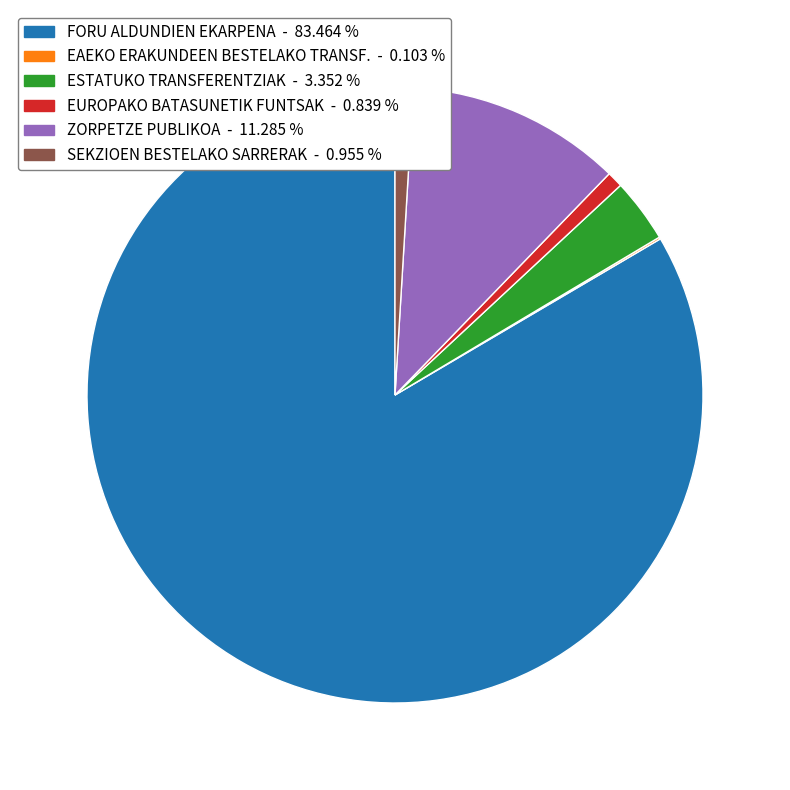

Is there any slice that represents more than half of the pie?

Yes